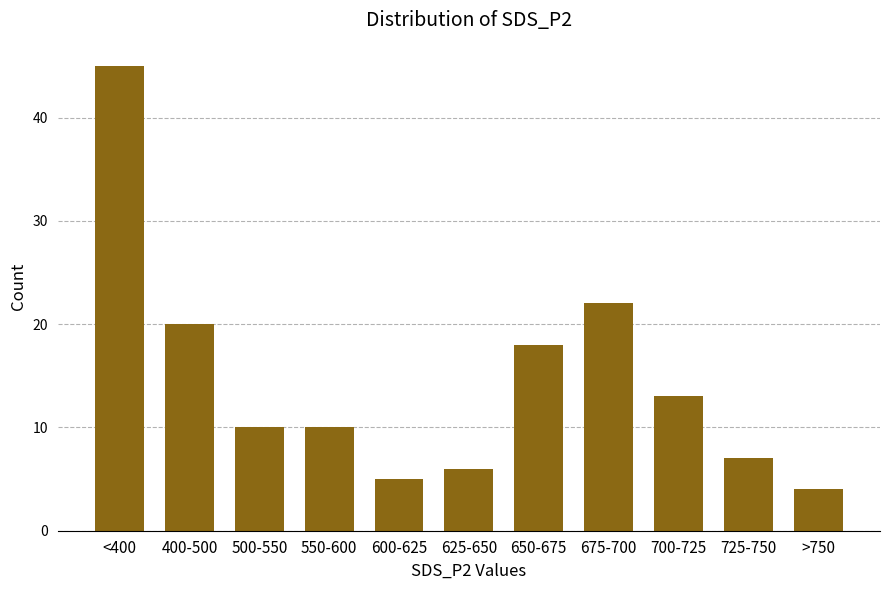

Reading left to right, extract all data points from this chart.

45	20	10	10	5	6	18	22	13	7	4